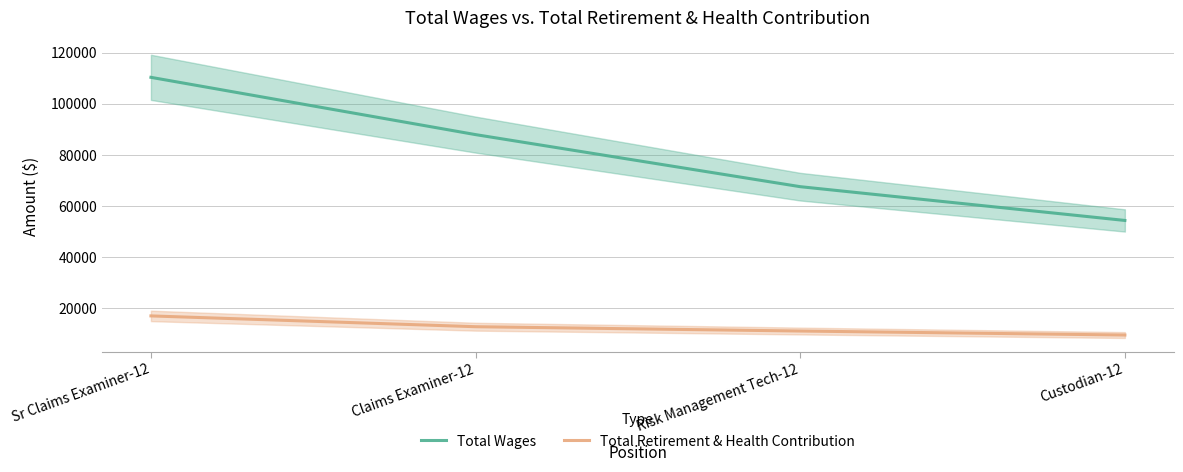

Which series has the widest spread of values?

Total Wages